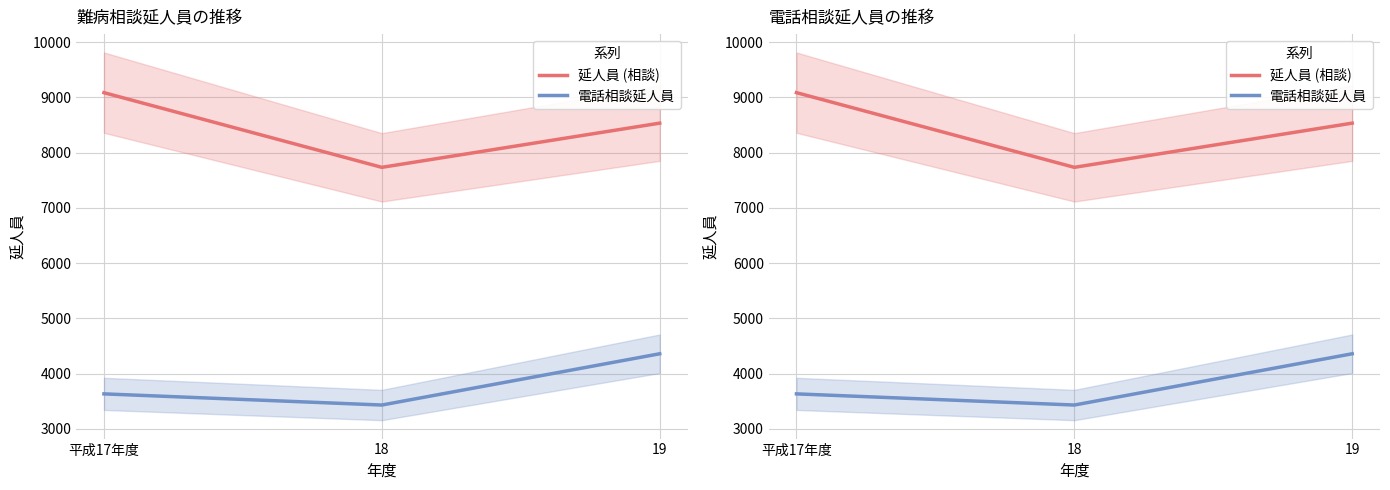

How many lines are shown in the chart?

2